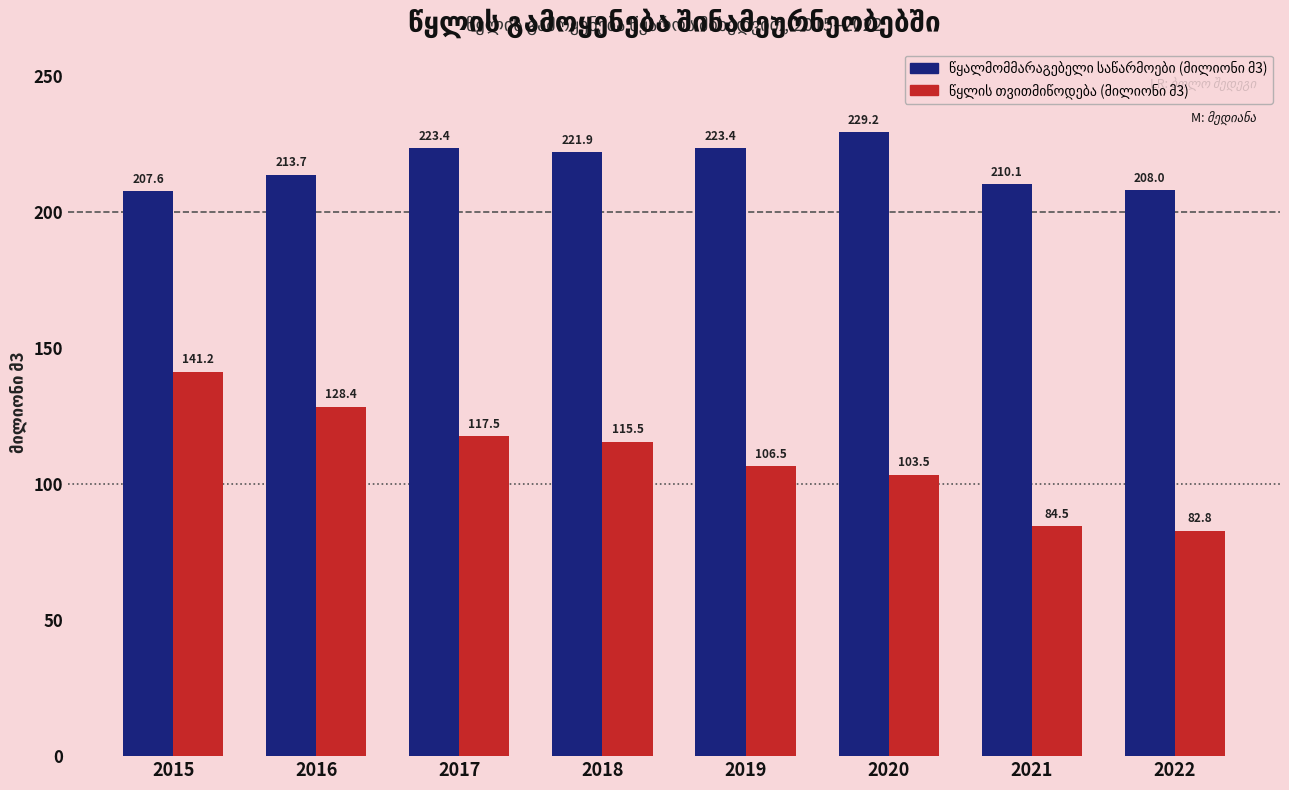

What is the difference between the highest and lowest values at 2021?

125.6